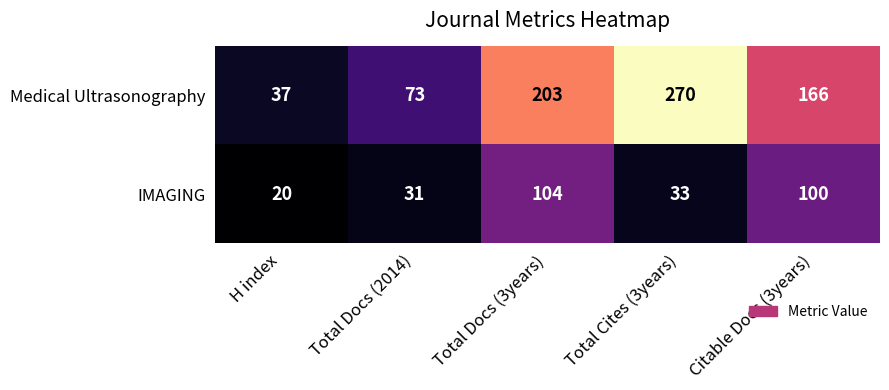

Which category has the lowest value across all series?

H index